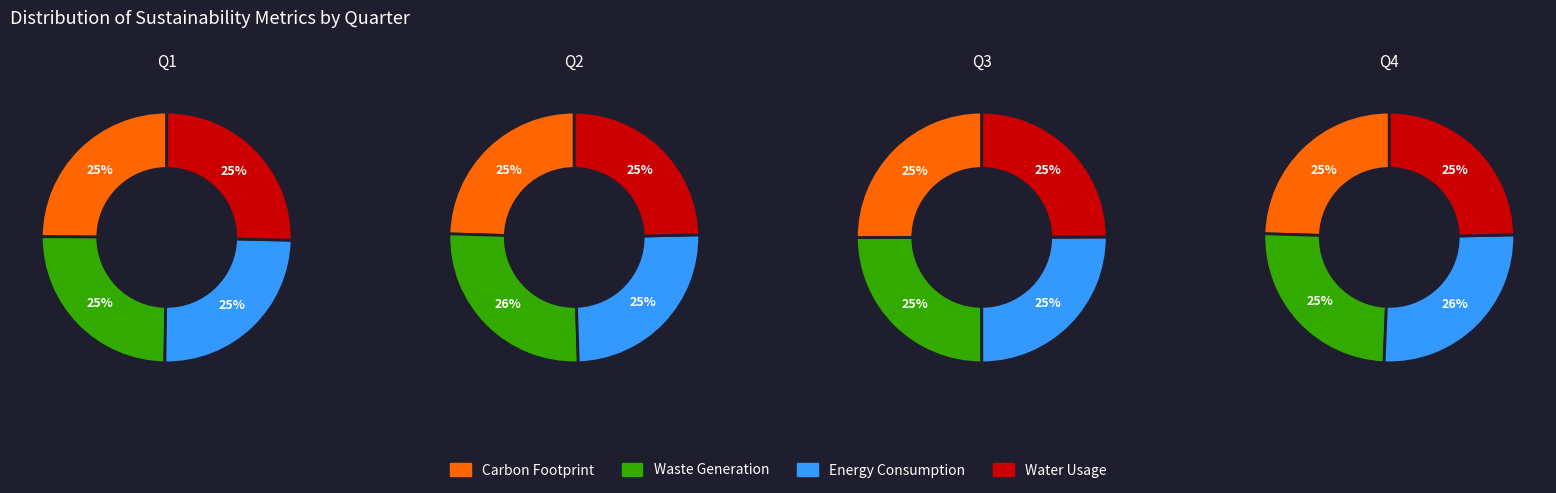

The 3 slice represents 12% of the pie. True or false?

False